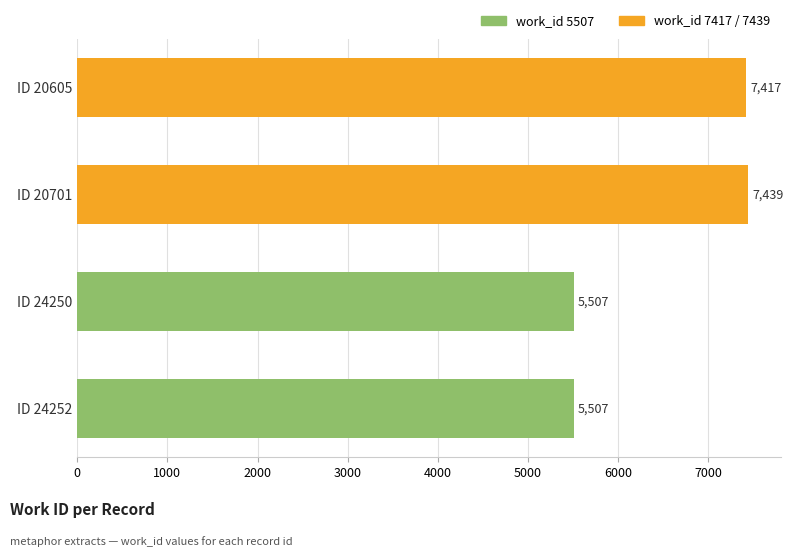

What is the value of the 4th bar from the left?

5507